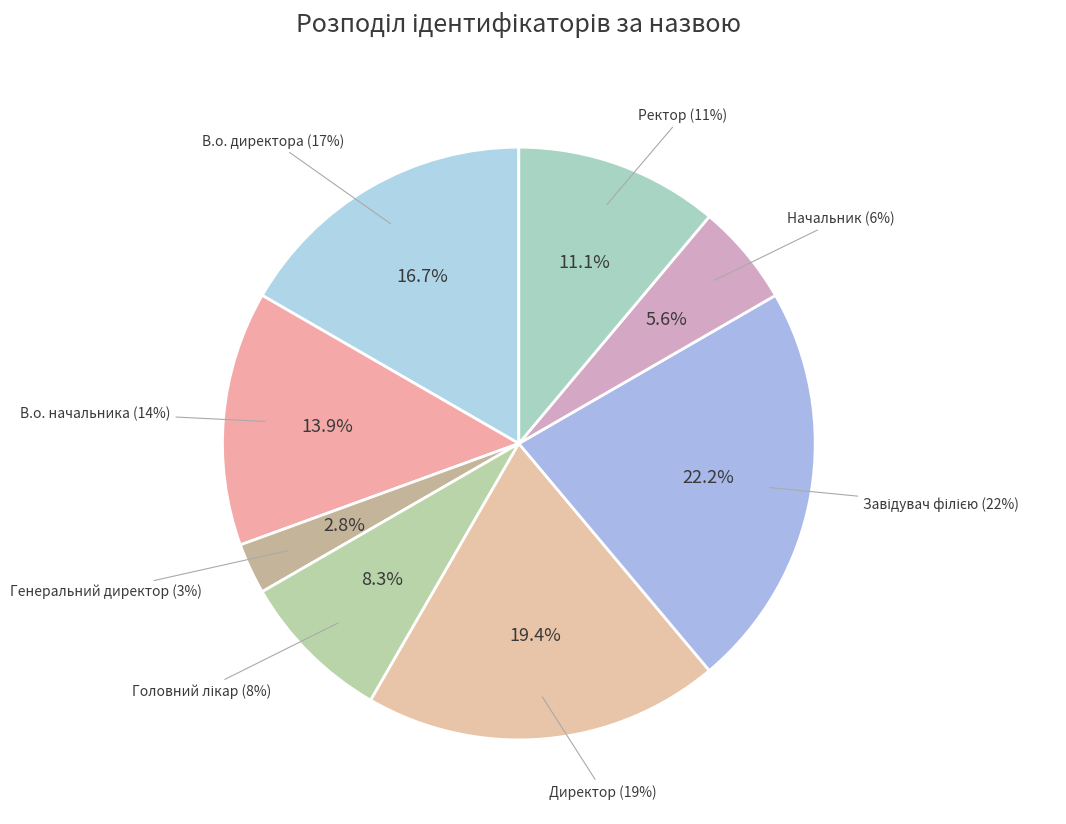

What is the smallest slice in the pie chart?

Генеральний директор